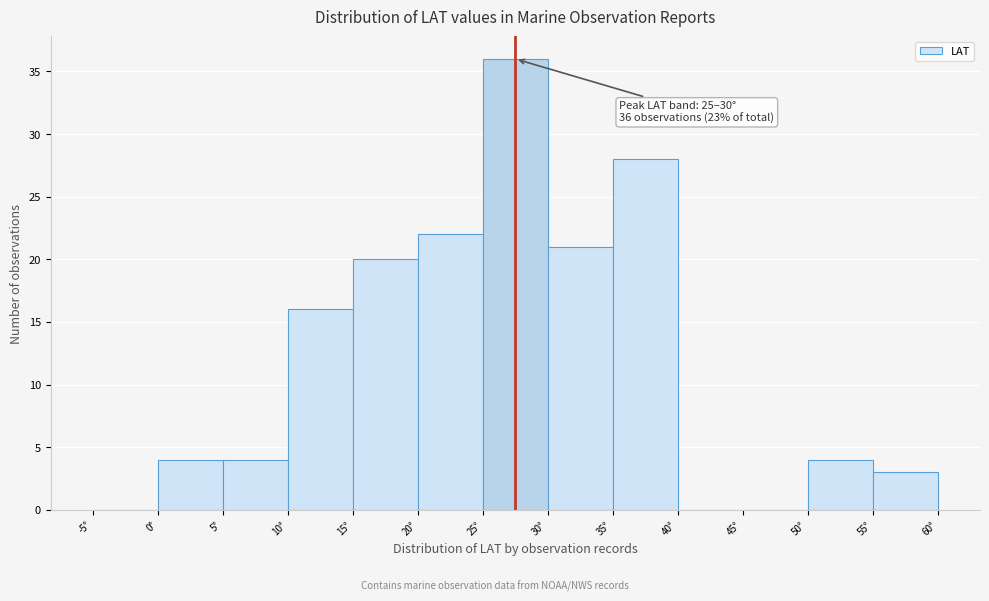

Over which range of the x-axis is the bar tallest?

25 to 30